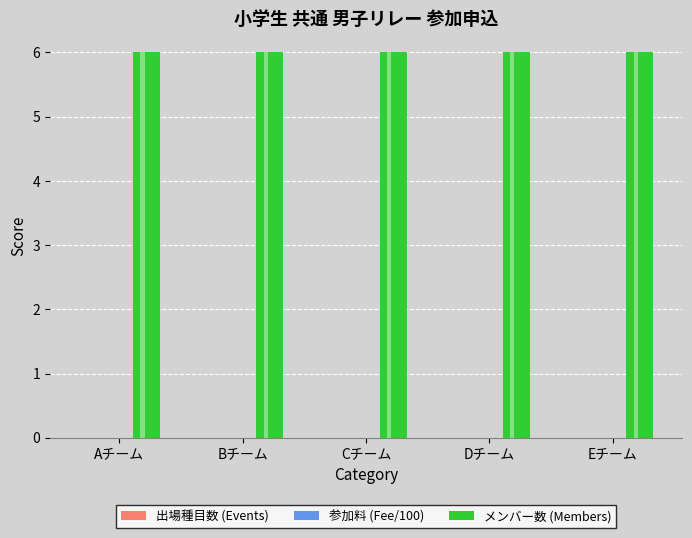

At which label does メンバー数 (Members) reach its peak?

Aチーム